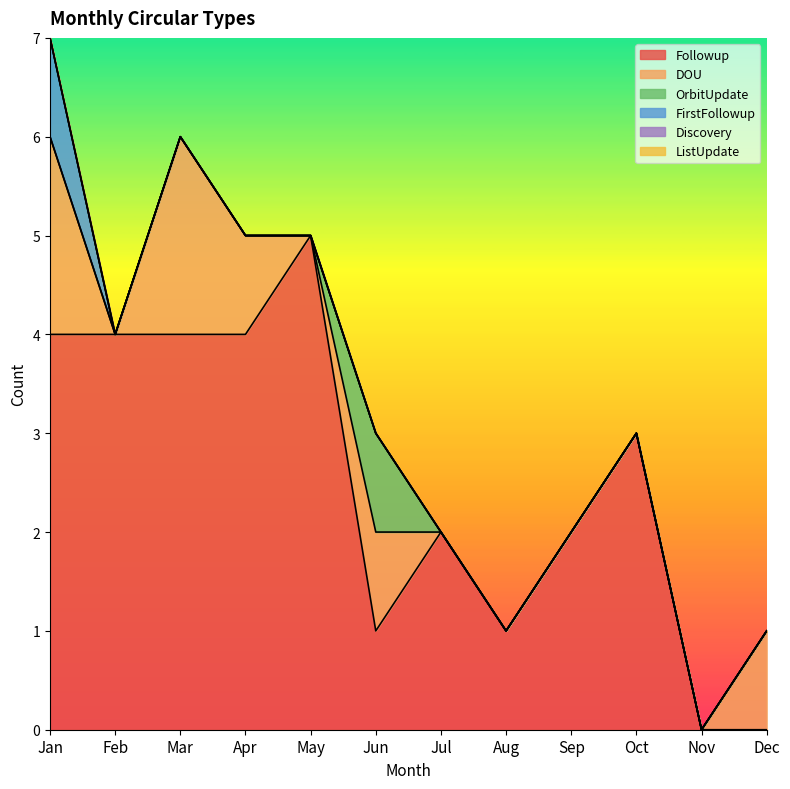

Reading right to left, transcribe all the data shown in this chart.

Followup: 0	0	3	2	1	2	1	5	4	4	4	4
DOU: 1	0	0	0	0	0	1	0	1	2	0	2
OrbitUpdate: 0	0	0	0	0	0	1	0	0	0	0	0
FirstFollowup: 0	0	0	0	0	0	0	0	0	0	0	1
Discovery: 0	0	0	0	0	0	0	0	0	0	0	0
ListUpdate: 0	0	0	0	0	0	0	0	0	0	0	0